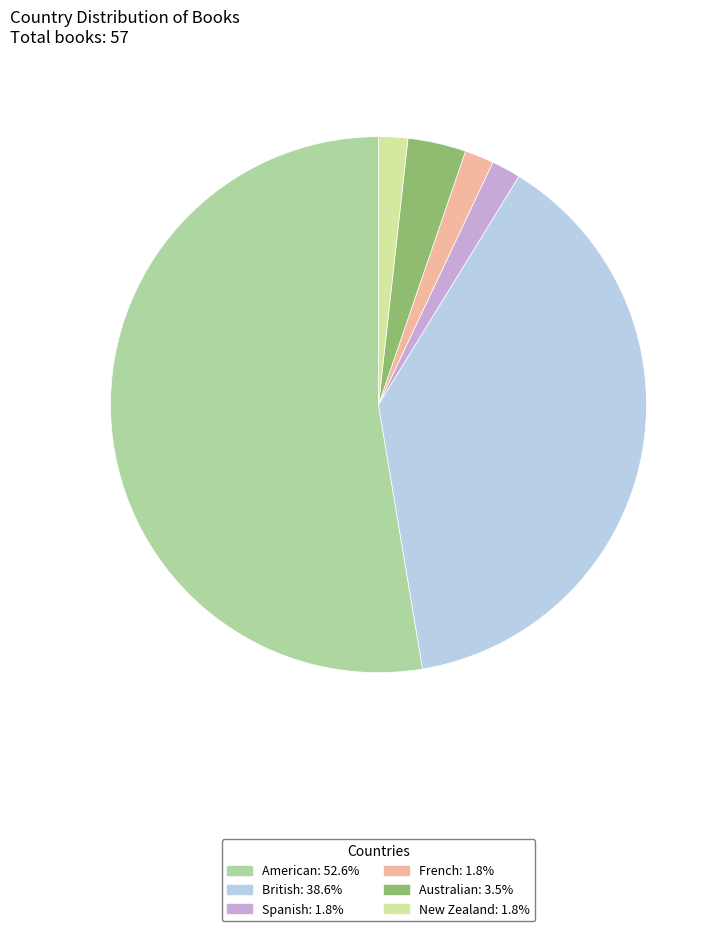

What is the ratio of the value at New Zealand to the value at Spanish?

1.0